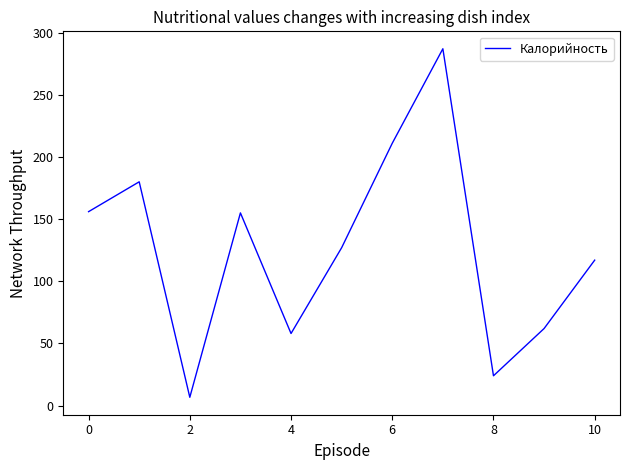

What is the difference between the maximum and minimum values?

280.3